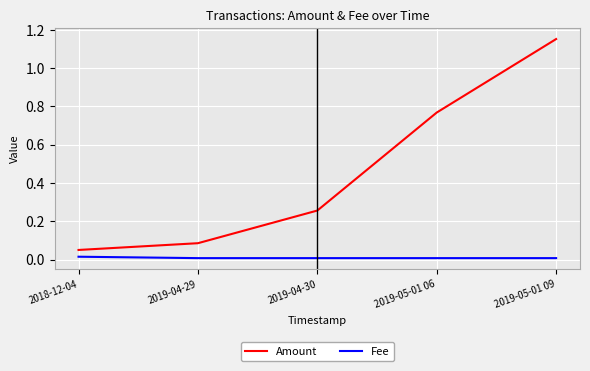

What is the spread (max minus min) of values at 2019-05-01 09?

1.1